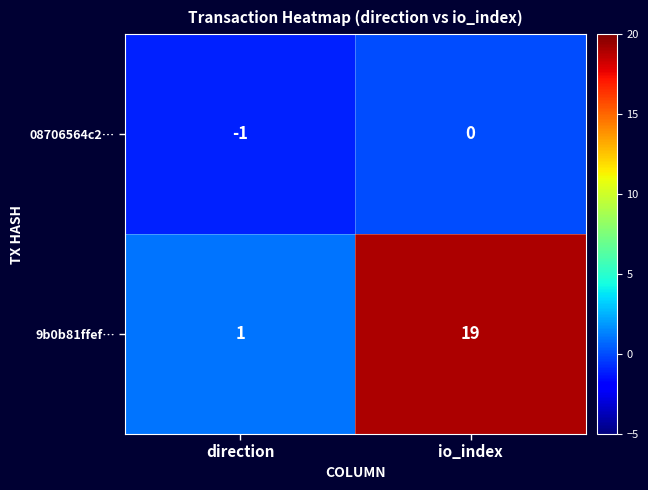

Is it true that 9b0b81ffef… equals 19 at io_index?

True